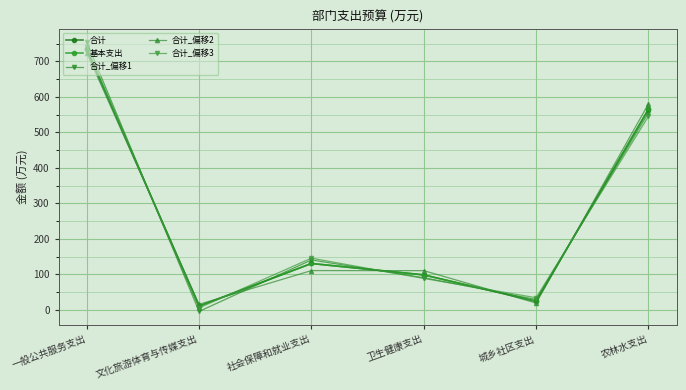

Is this an area chart (filled region under the line)?

No